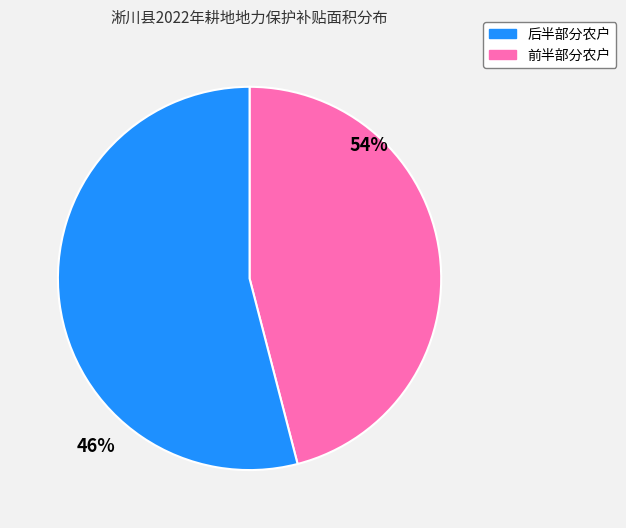

Count the number of slices in the pie.

2